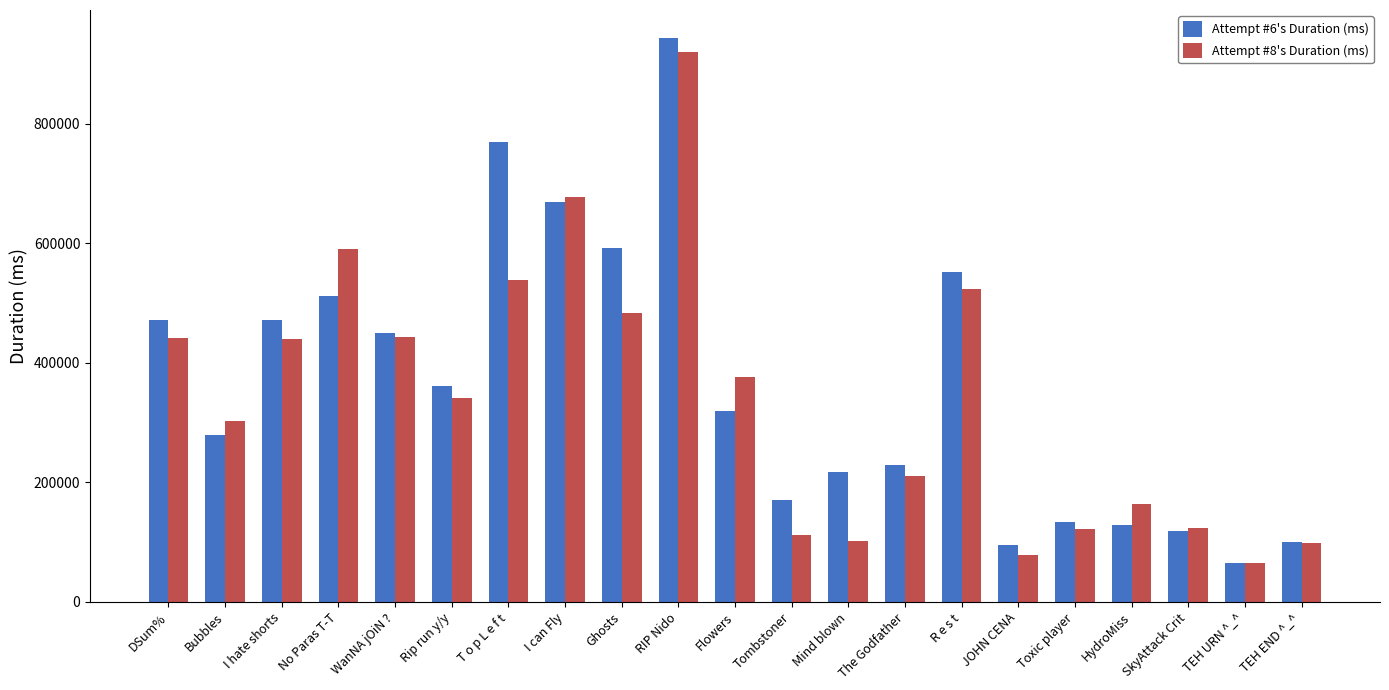

What is the maximum value for Attempt #8's Duration (ms)?

920285